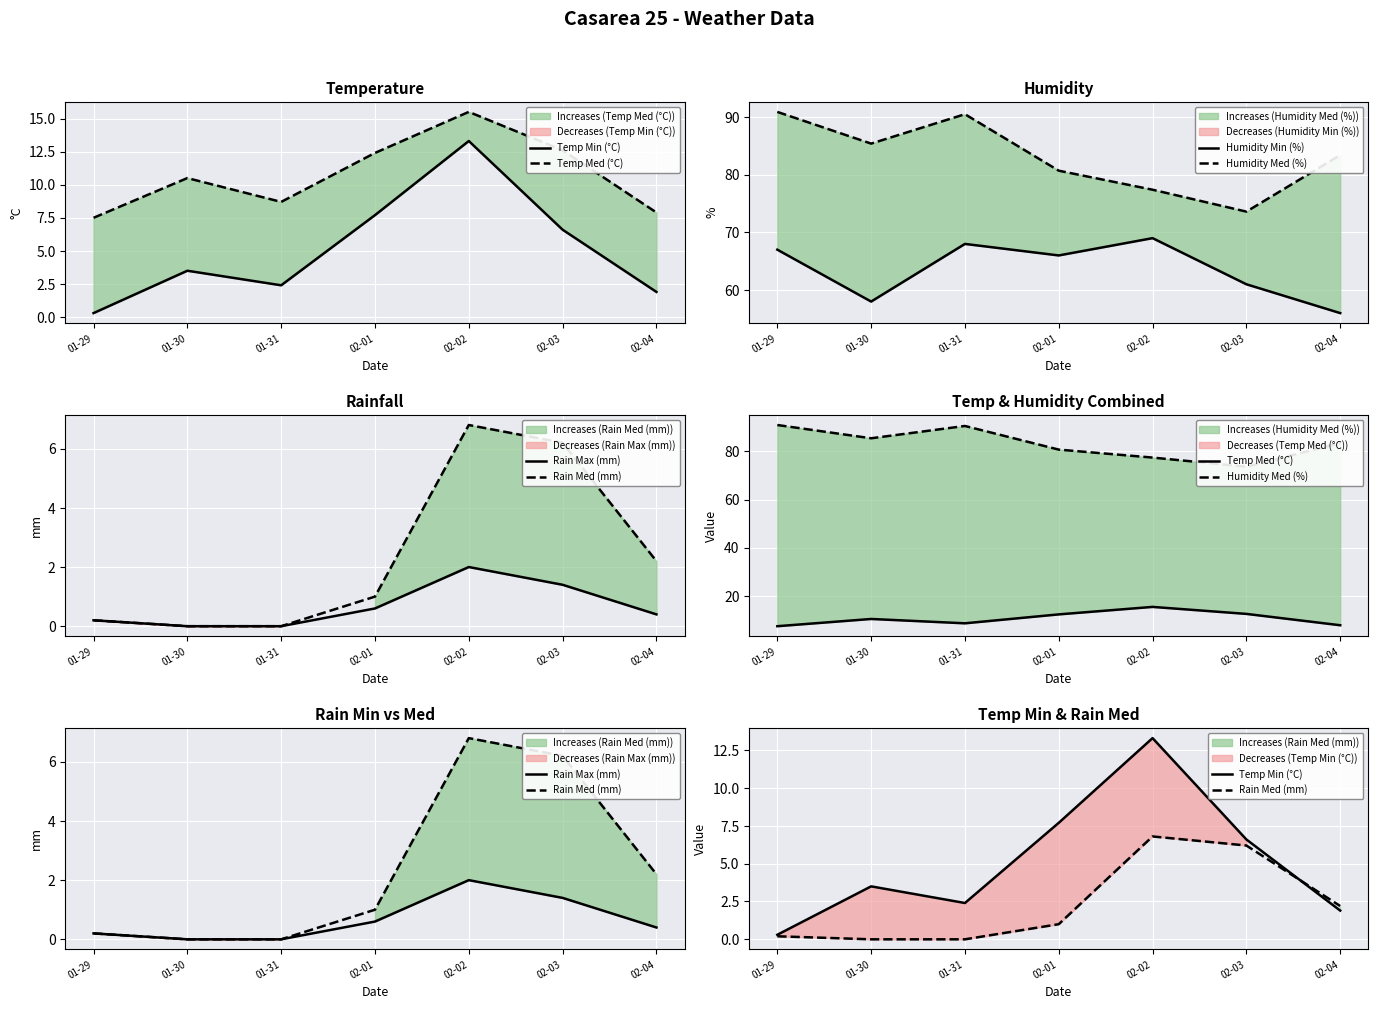

Rank the series by their maximum value, from lowest to highest.

Rain Max (mm), Rain Med (mm), Temp Min (°C), Temp Med (°C), Humidity Min (%), Humidity Med (%)